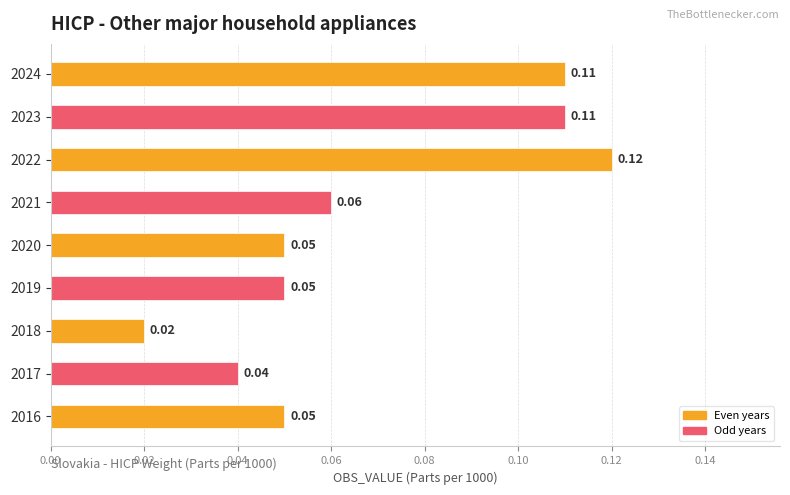

What is the sum of all values?

0.6